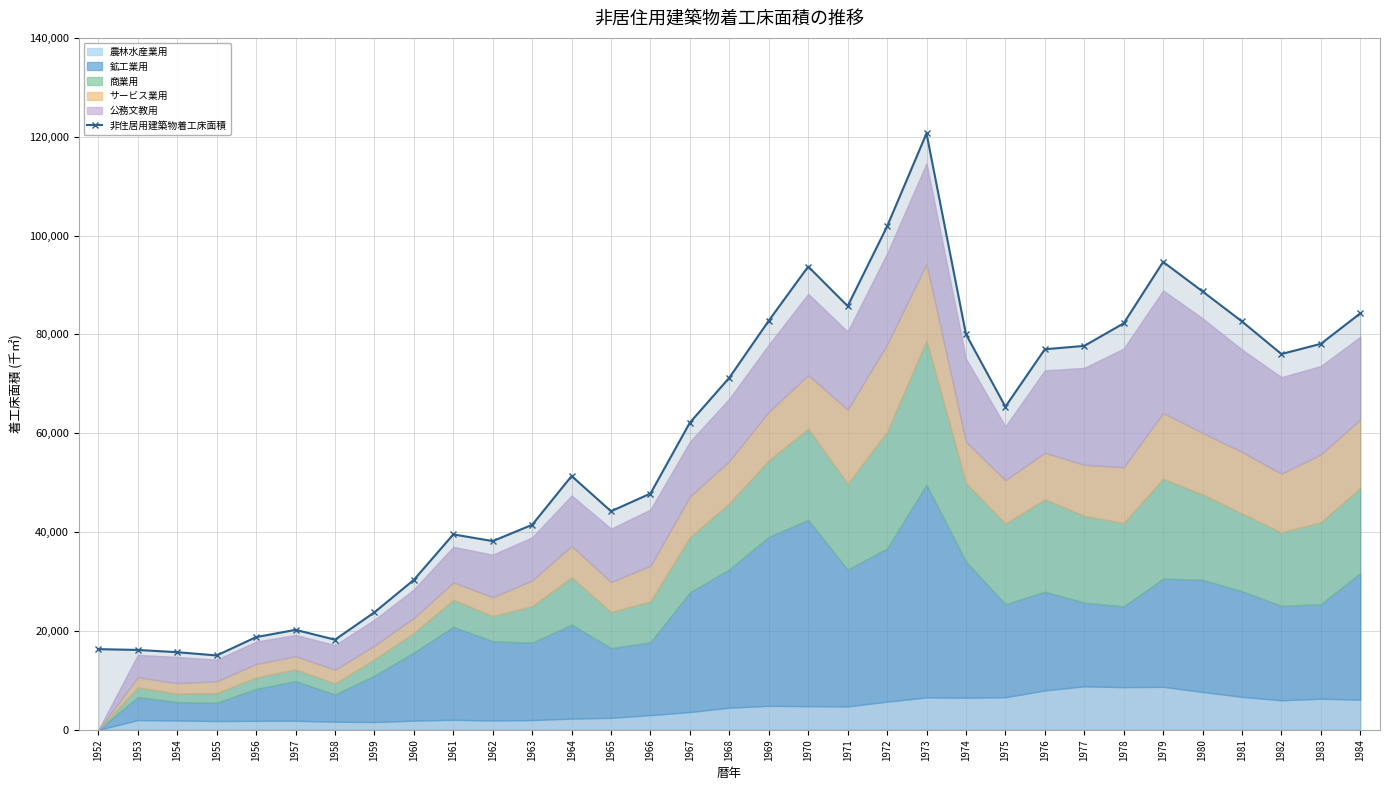

Which has a higher value, 1972 or 1973?

1973